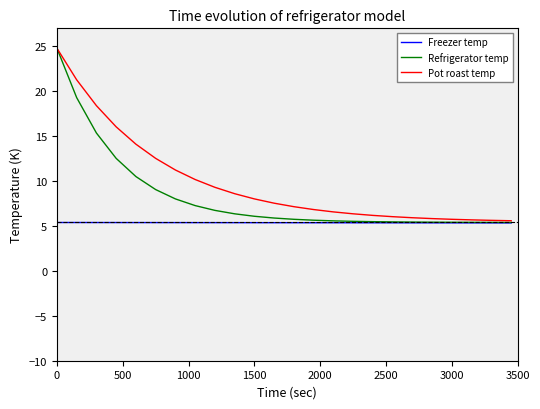

What is the minimum value shown in the chart?

5.3